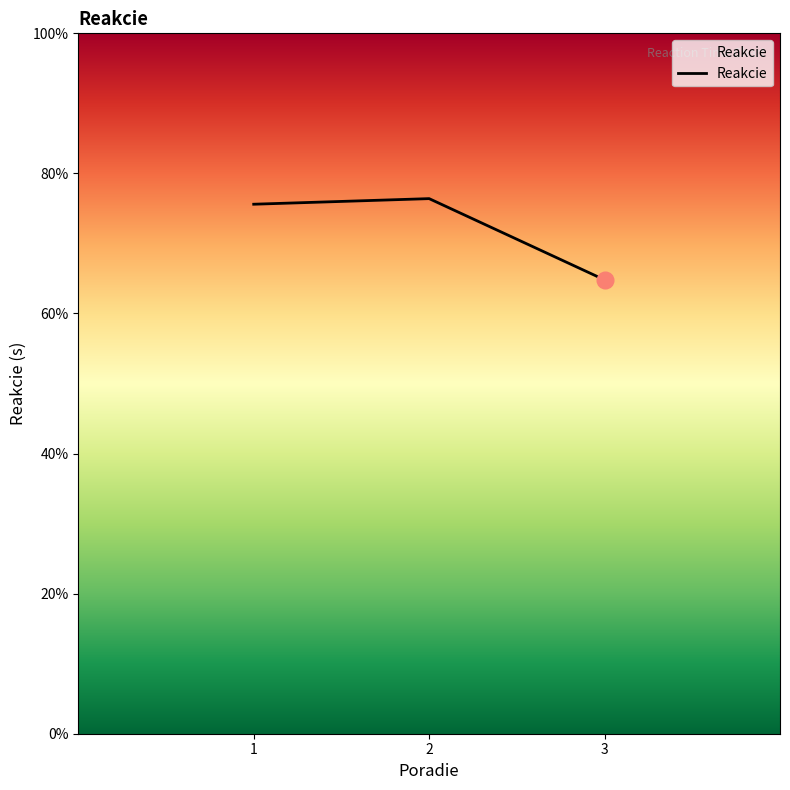

Is this an area chart (filled region under the line)?

Yes